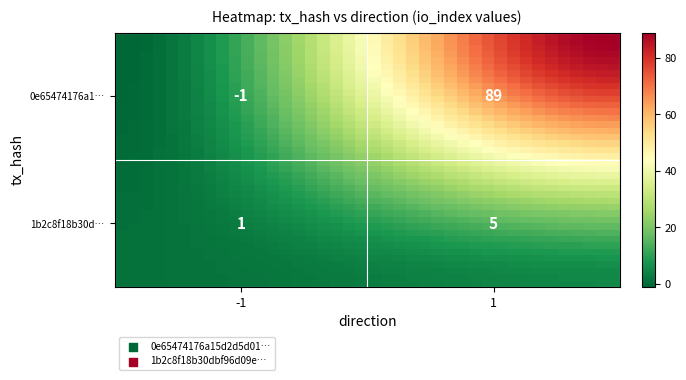

What is the smallest value displayed?

-1.0